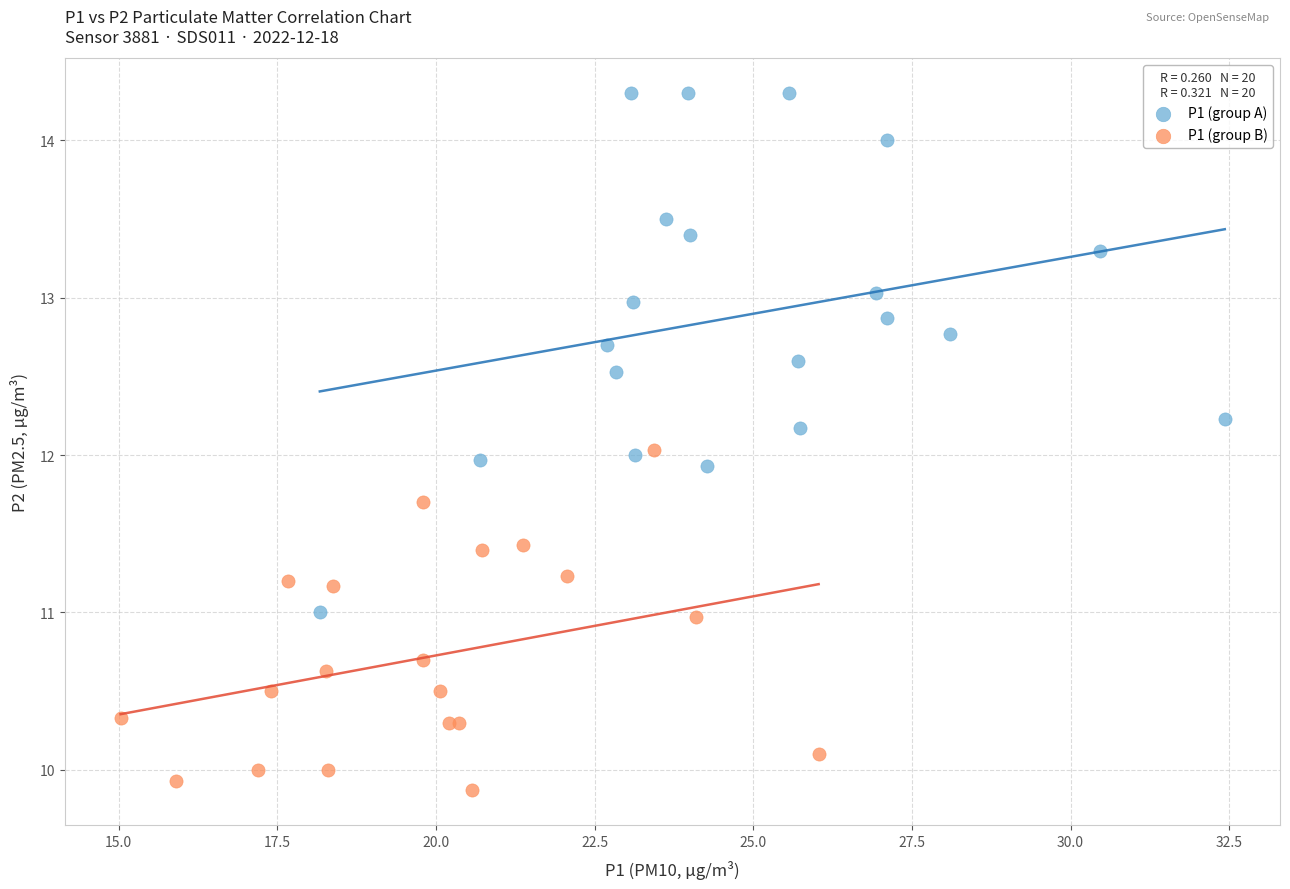

Which series contains the highest Y value?

P1 (group A)